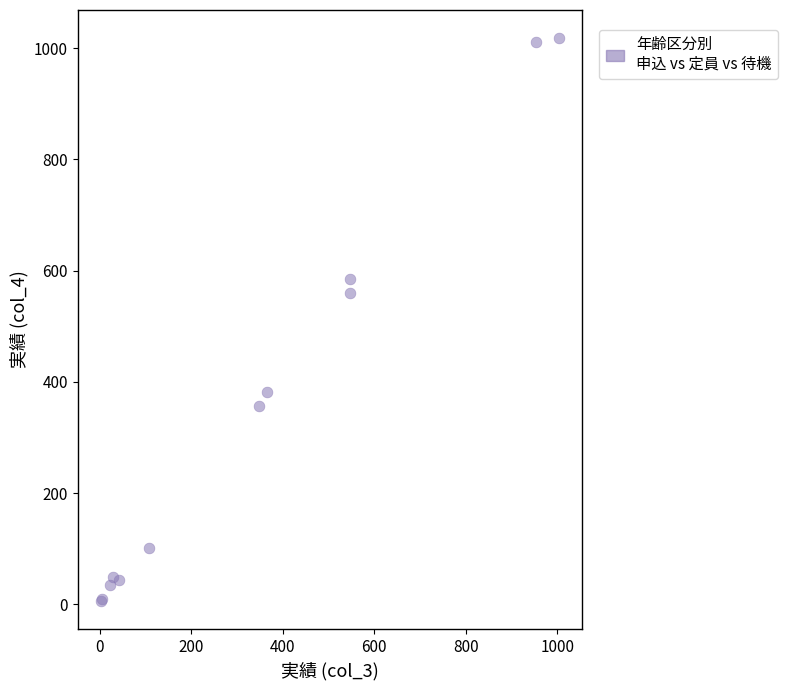

What Y value in the scatter plot is closest to 512?

559